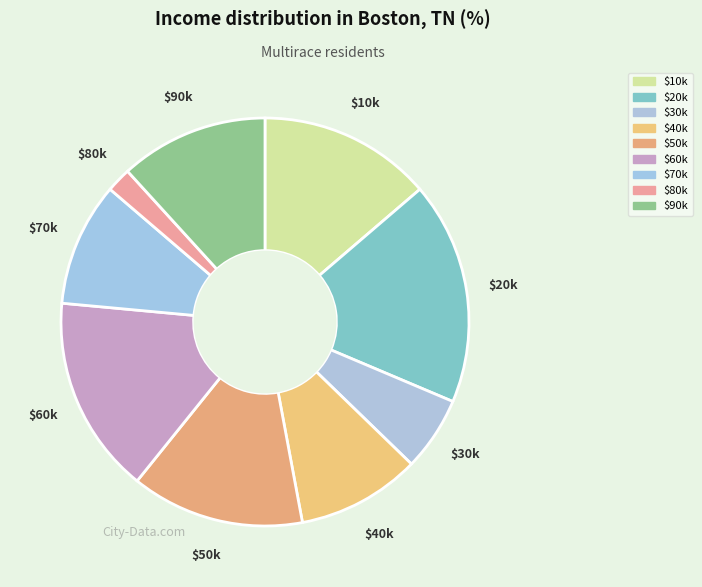

Count the number of slices in the pie.

9